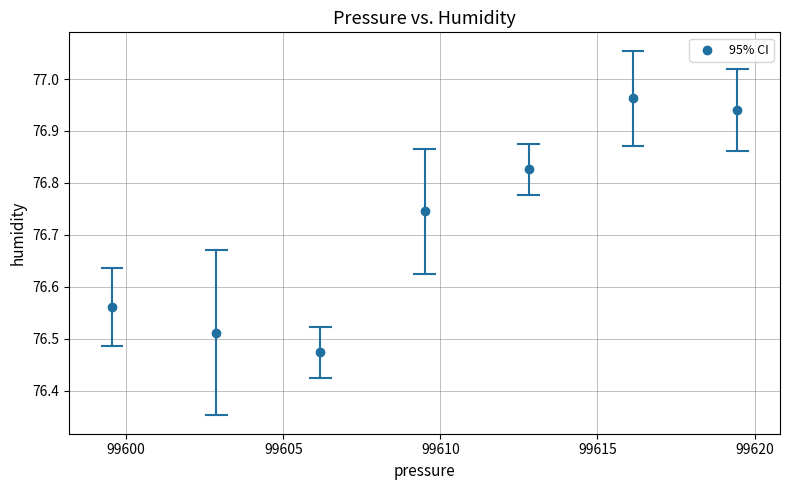

What is the range of X values (max minus min)?

19.9